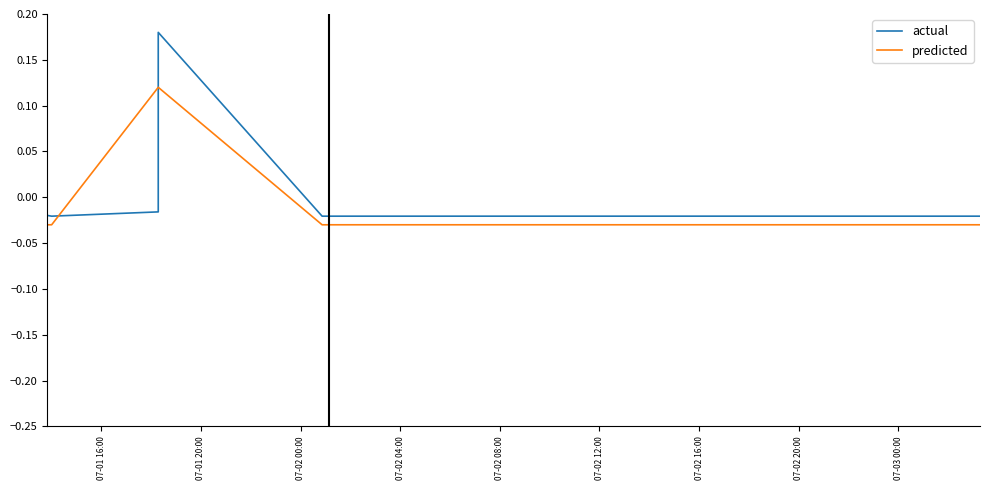

True or false: actual has a value of -0.0 at 07-02 12:00.

False